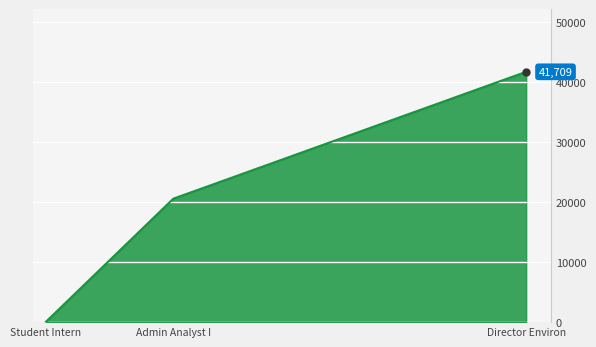

True or false: the data shows 20571 at Admin Analyst I.

True